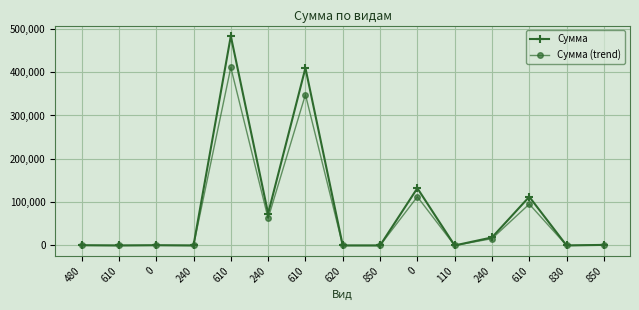

How many lines are shown in the chart?

2